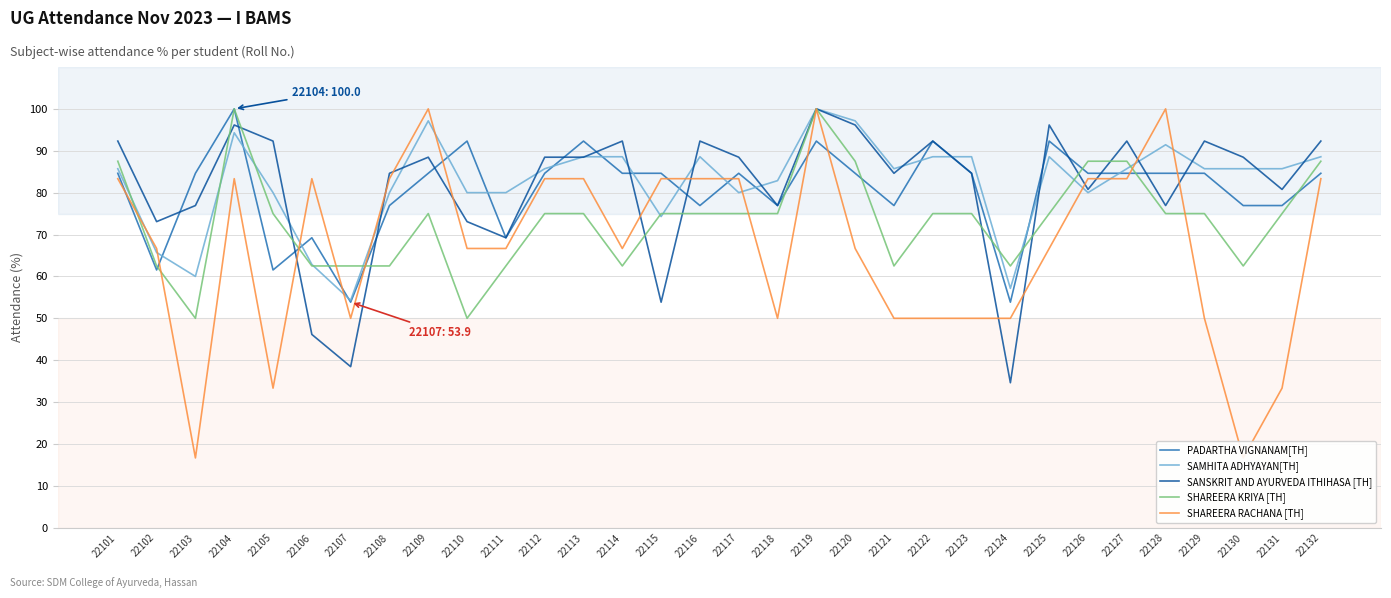

What is the total value across all series at 22113?

427.7